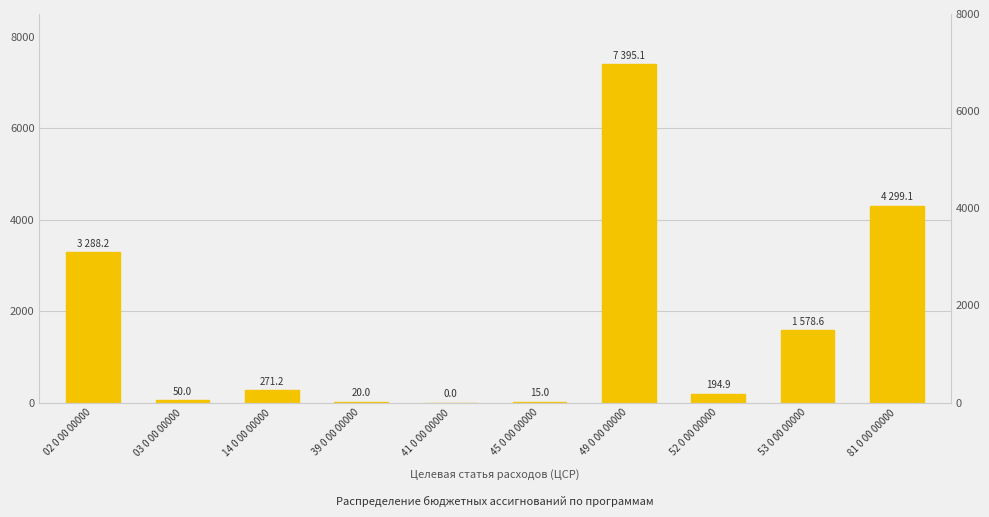

Where does the data first go above 271?

02 0 00 00000